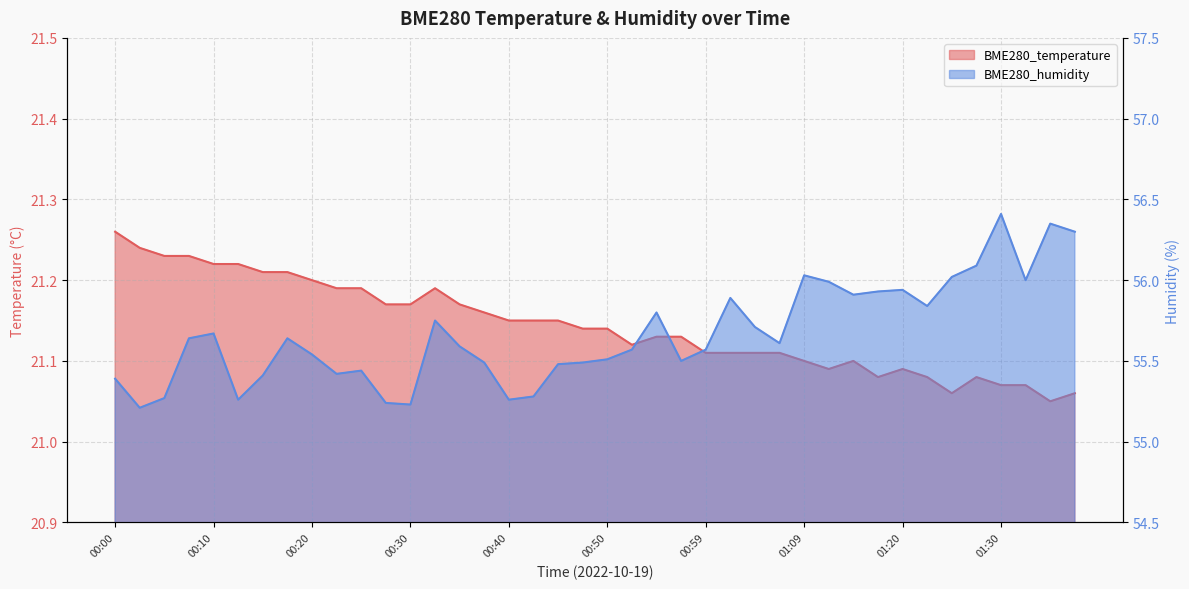

Which category has the lowest value in the BME280_humidity series?

00:03